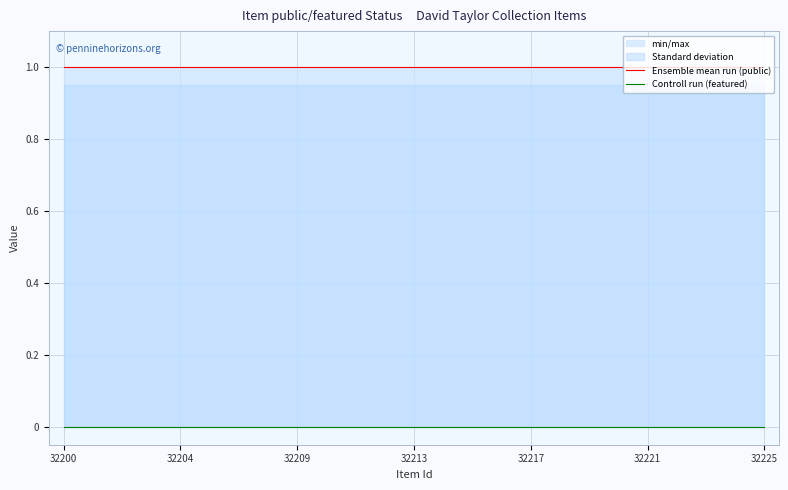

At which label is Controll run (featured) closest to 0?

32200